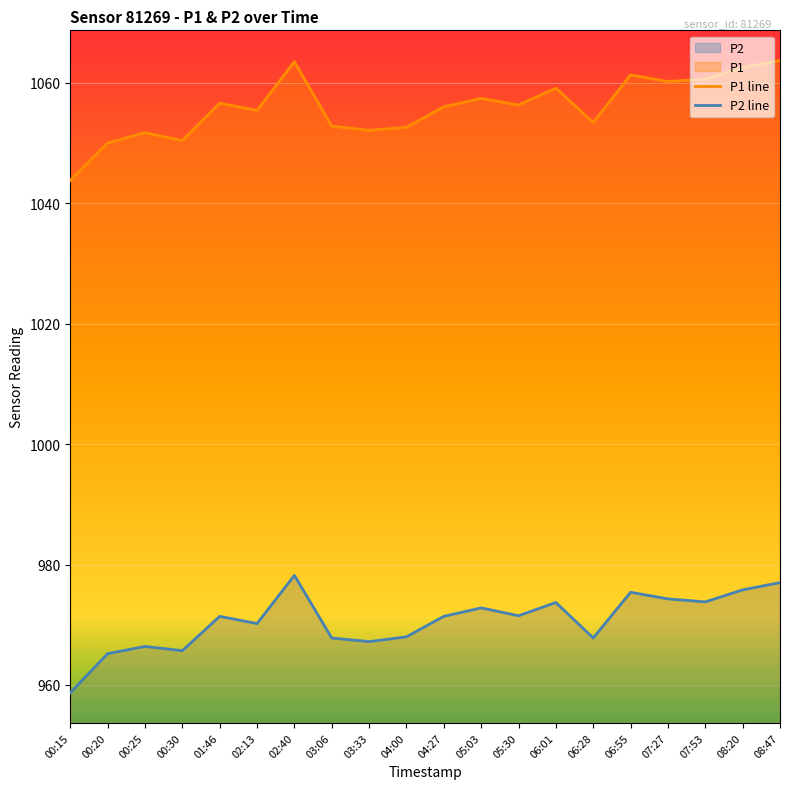

The P2 series shows 972.8 at 05:03. True or false?

True